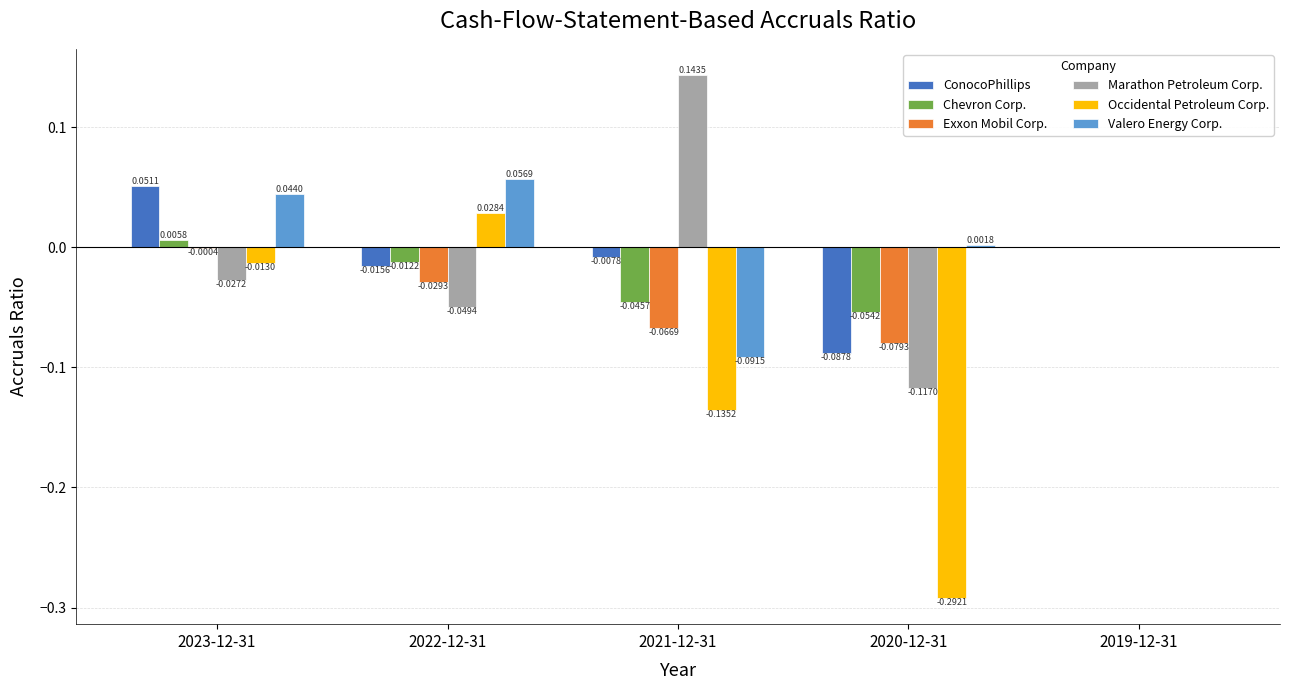

What are all the series names shown in the legend?

ConocoPhillips, Chevron Corp., Exxon Mobil Corp., Marathon Petroleum Corp., Occidental Petroleum Corp., Valero Energy Corp.